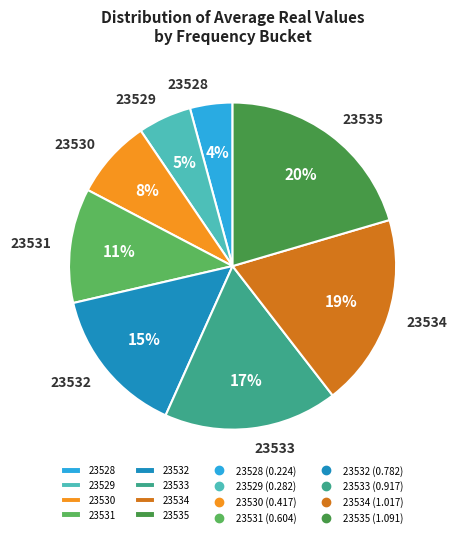

To the nearest percent, what portion does 23528 represent?

4%